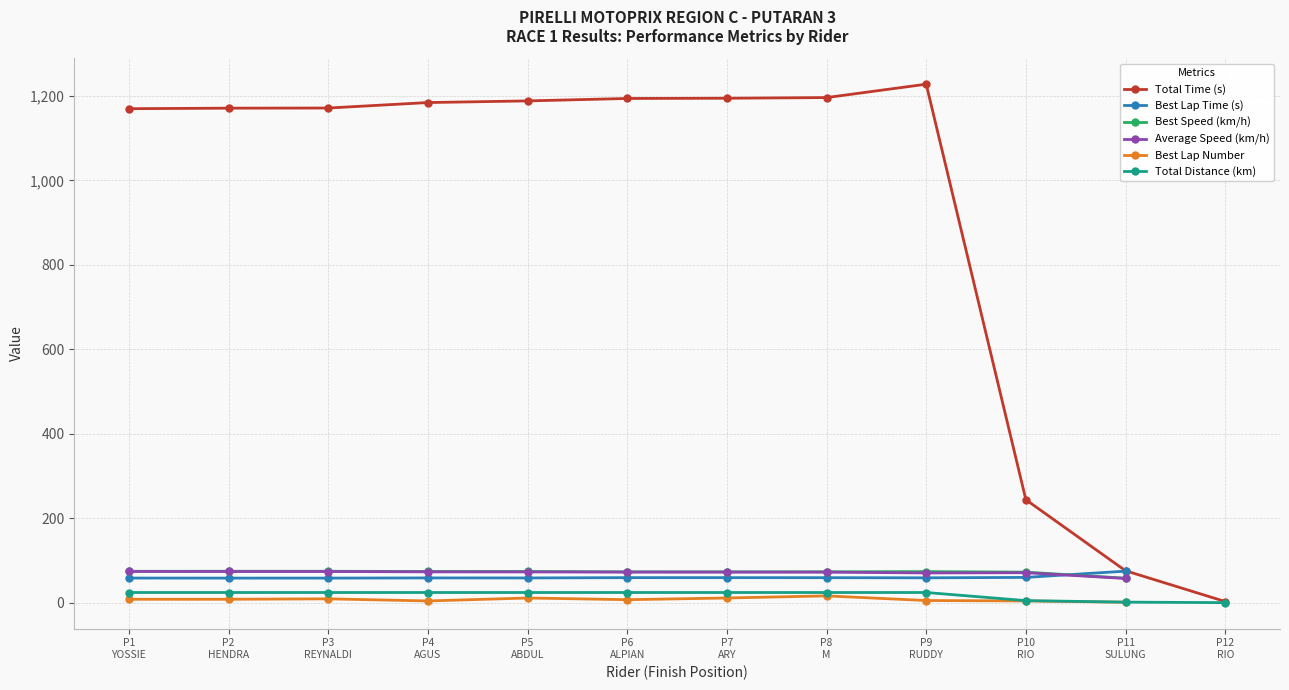

What is the value of the Best Speed (km/h) point at the 11th from the left?

57.9